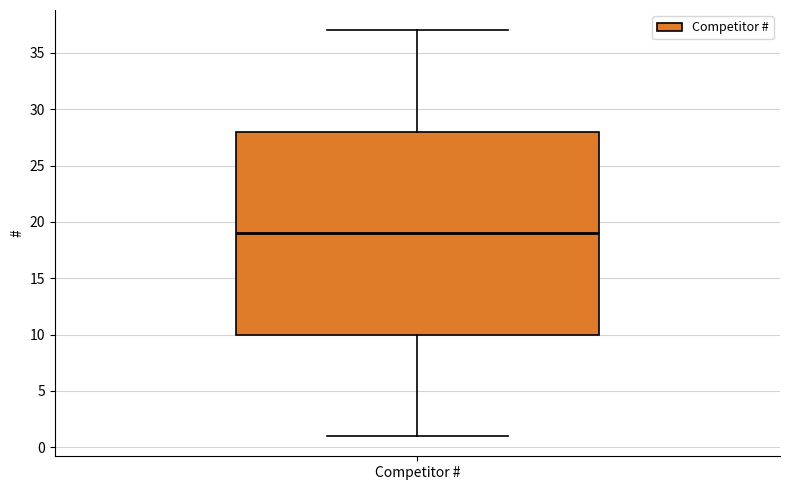

Where does the upper whisker of the box for Competitor # end on the y-axis? The values are not printed on the chart, so give them approximately, as read against the axis.

37